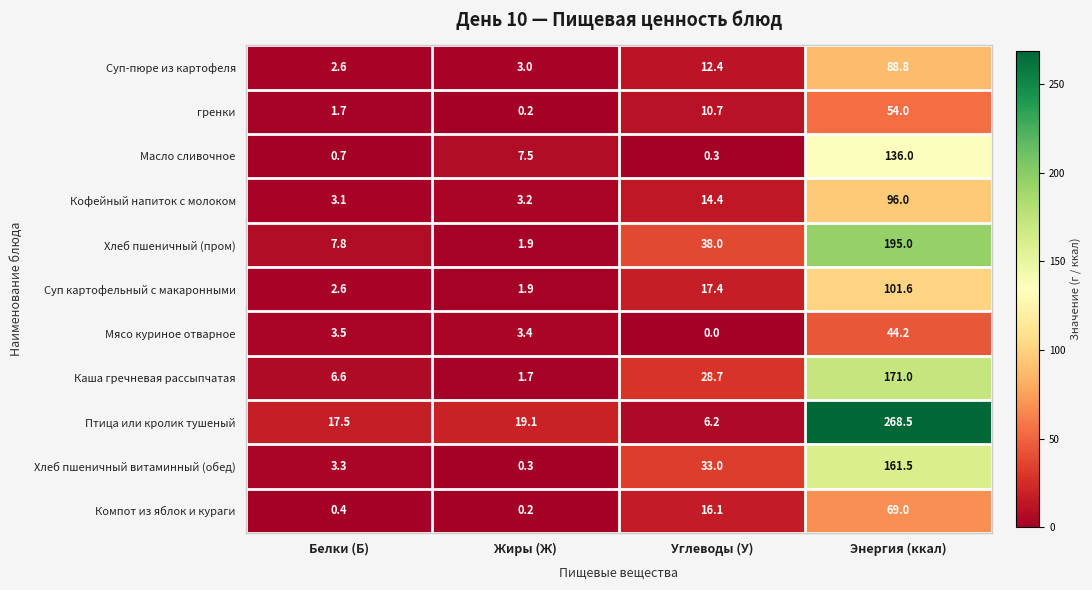

True or false: Суп картофельный с макаронными has a value of 0.6 at Жиры (Ж).

False